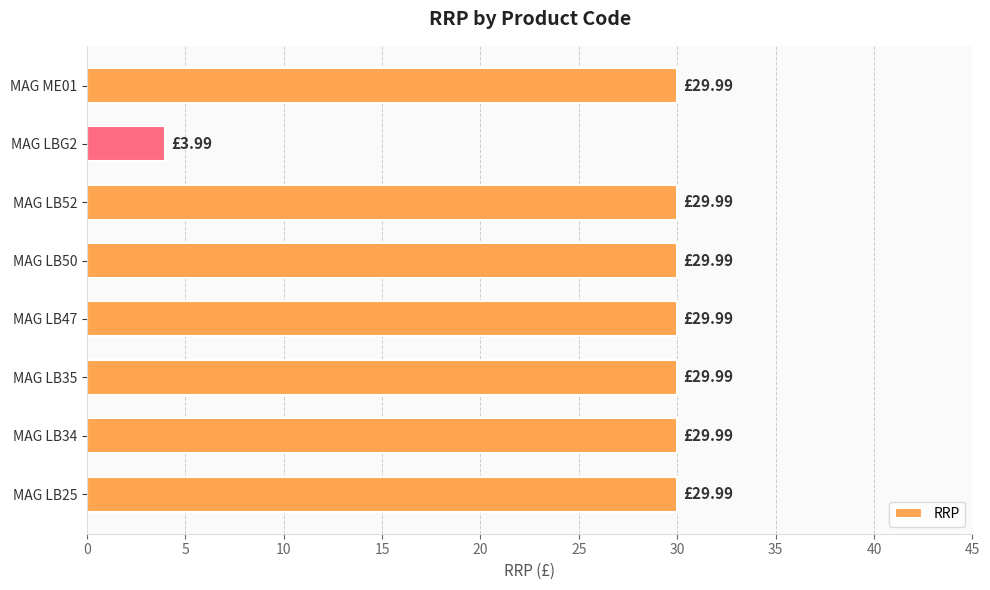

Are the bars grouped side by side (vs. stacked)?

No